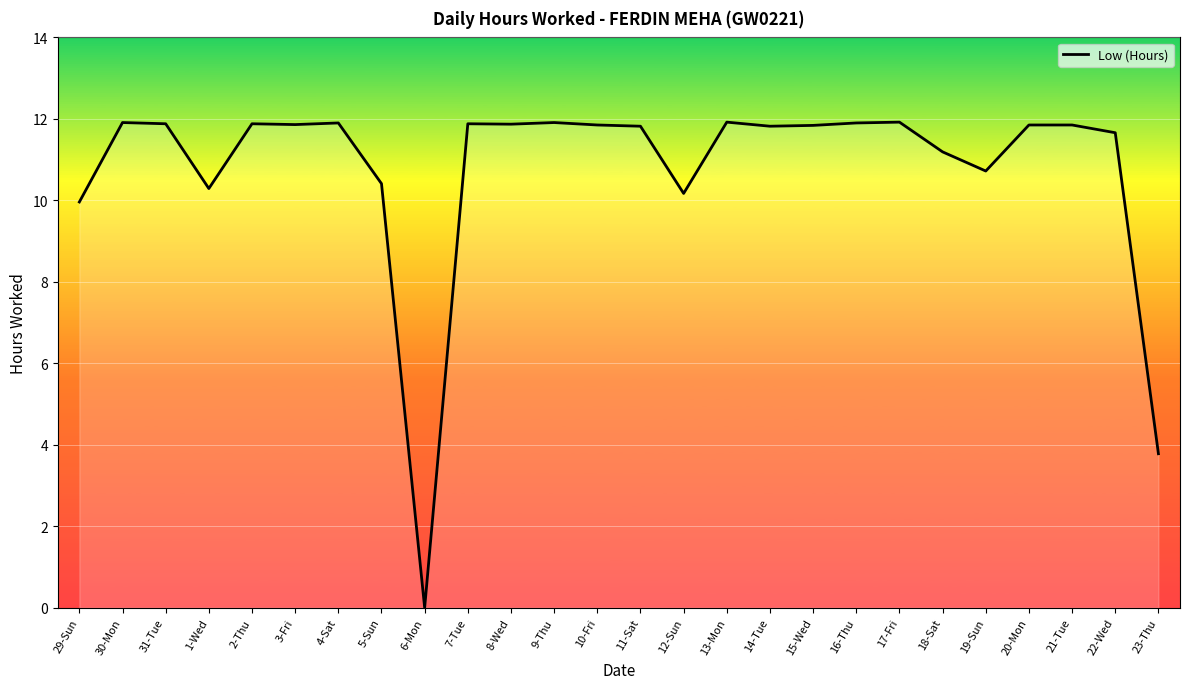

At which label is the value closest to 5?

23-Thu